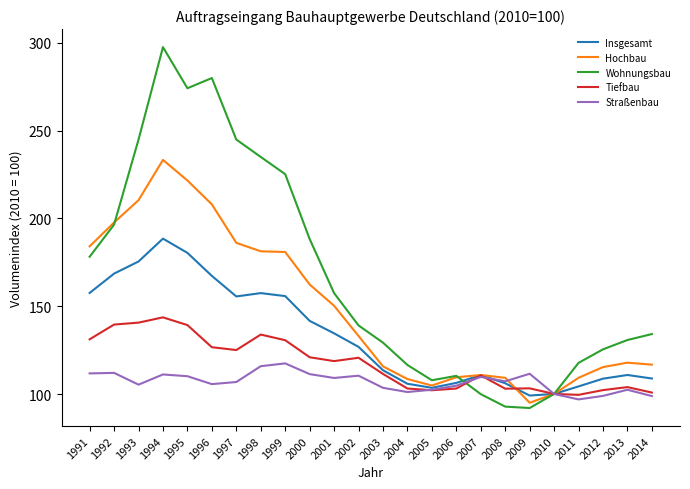

Is it true that Straßenbau equals 145.0 at 2001?

False